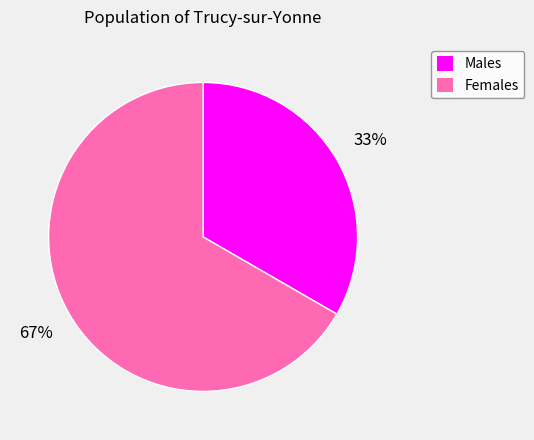

Which category accounts for the majority?

Females